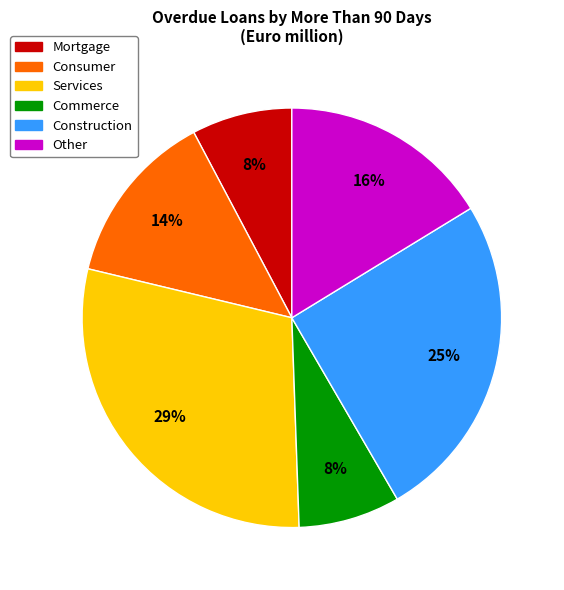

True or false: Services accounts for 29% of the total.

True